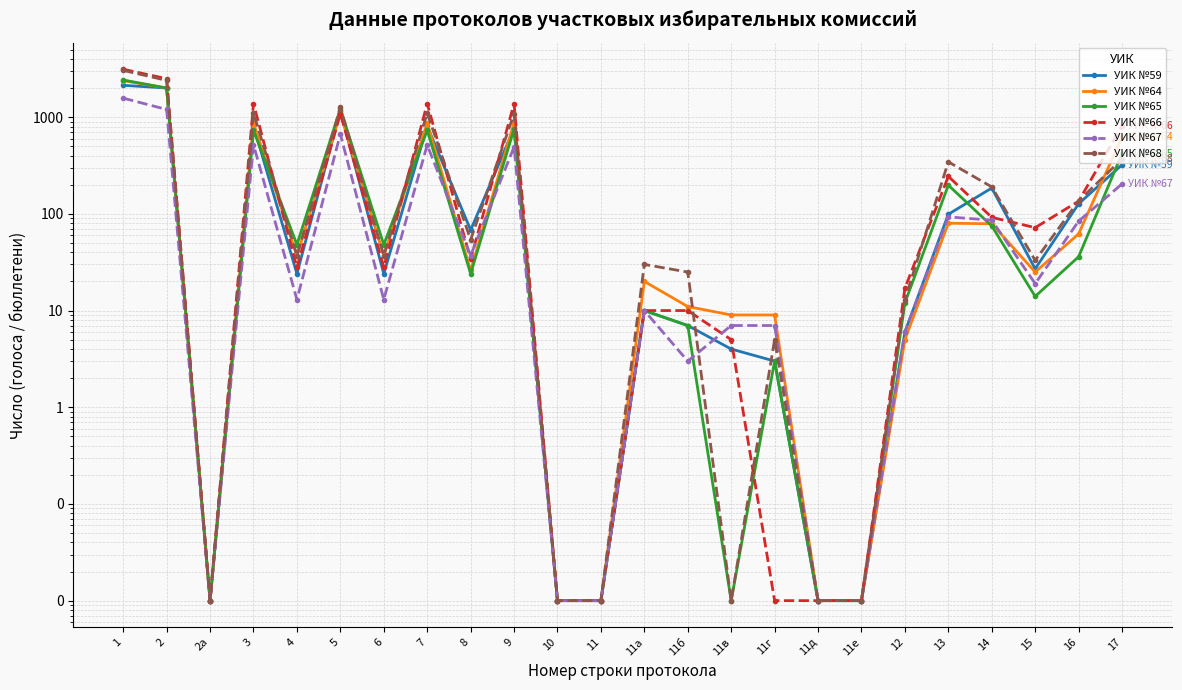

After their last crossing, which series has the higher values: УИК №67 or УИК №59?

УИК №67